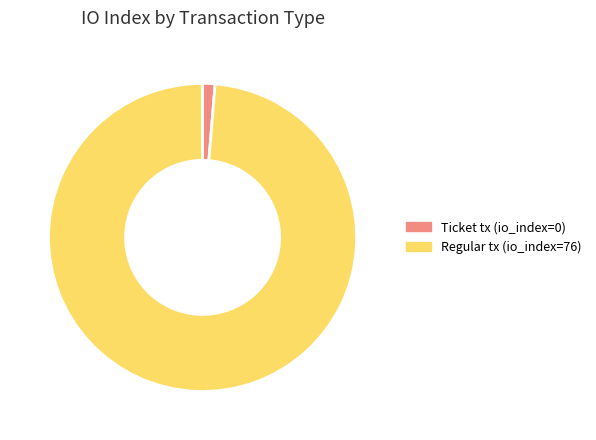

Is there any slice that represents more than half of the pie?

Yes